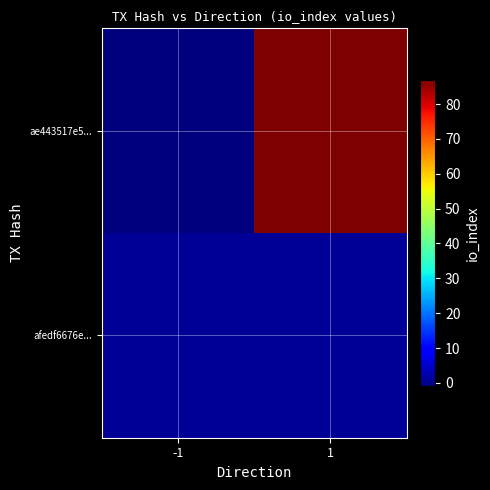

Which series has the largest total across all categories?

ae443517e5...